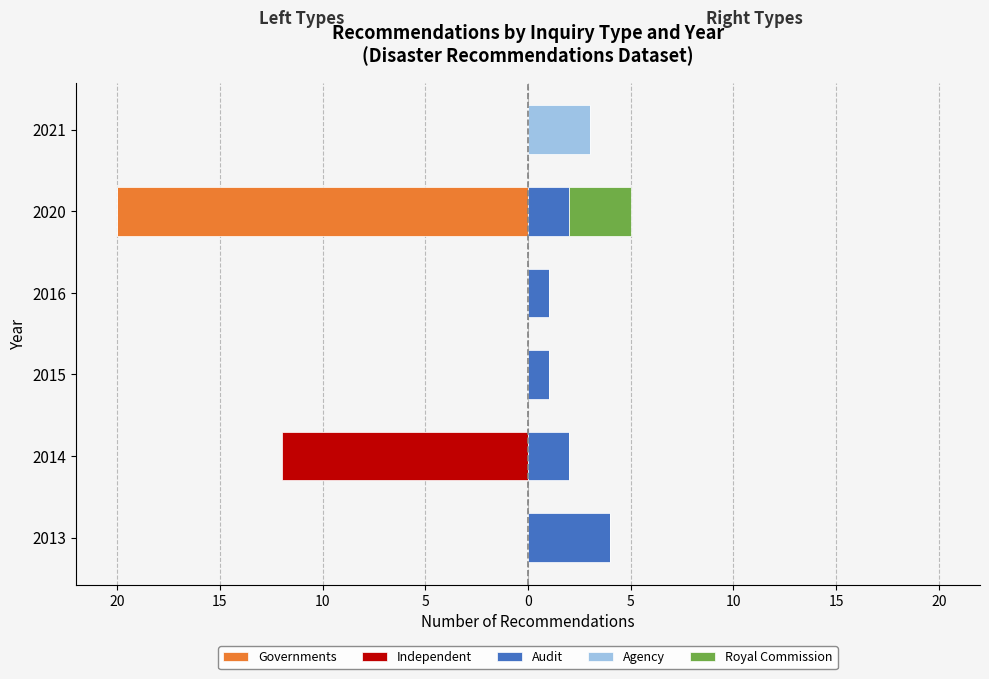

What is the value of the Audit bar at the 5th from the left?

2